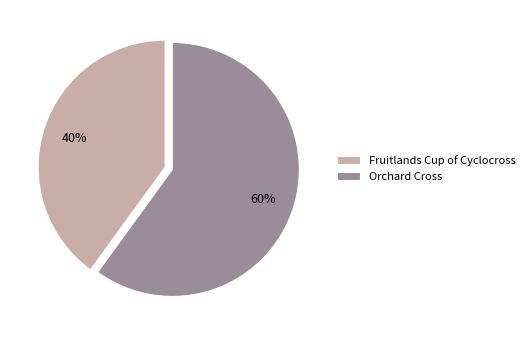

What percentage is the Fruitlands Cup of Cyclocross slice, to the nearest percent?

40%